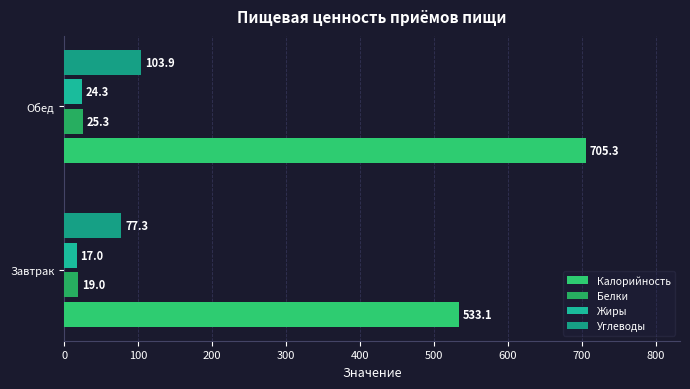

What is the value of the Калорийность bar at the 1st from the left?

533.1